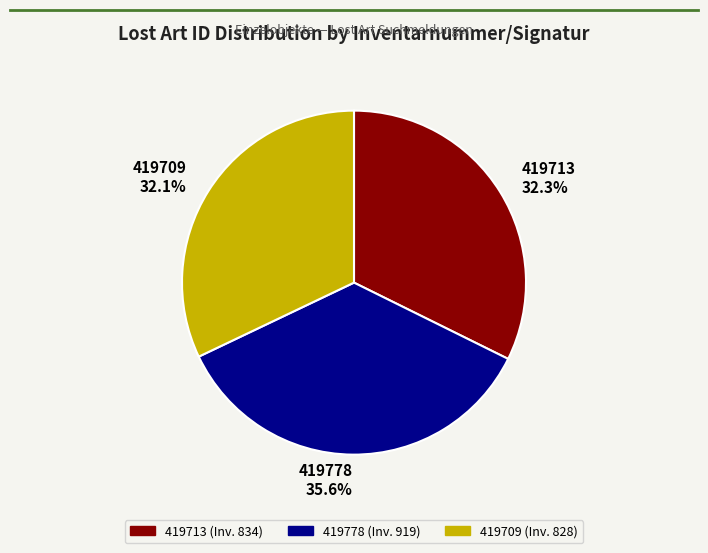

Is it true that 419709 is 42% of the pie?

False